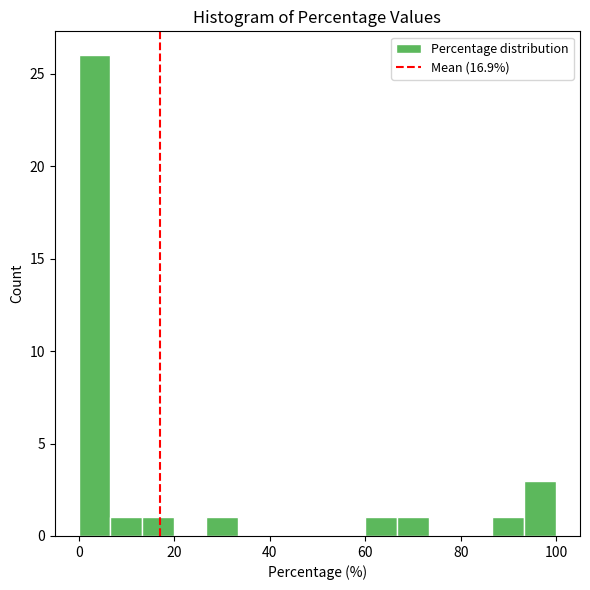

Read against the x-axis, roughly where is the centre of the tallest bar?

4